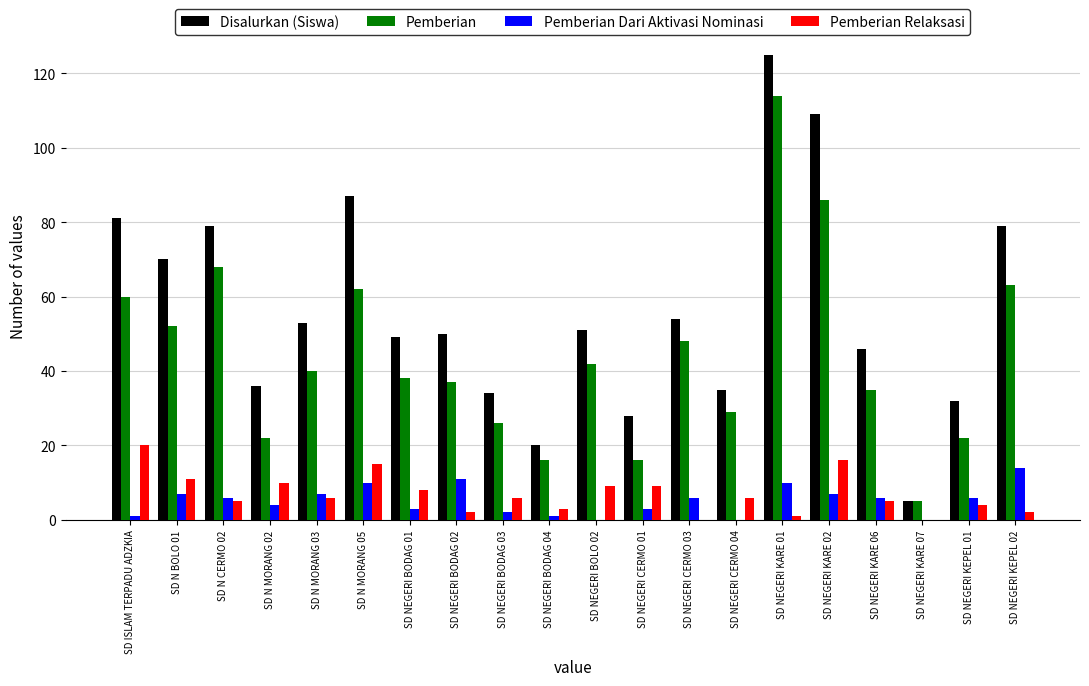

The Pemberian Dari Aktivasi Nominasi series shows 2 at SD NEGERI BODAG 03. True or false?

True